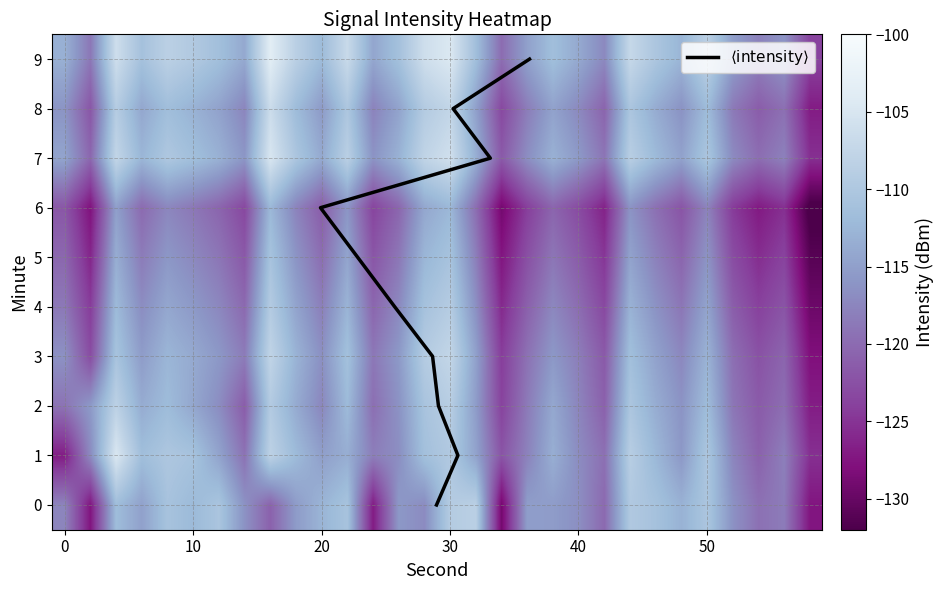

Reading left to right, list all the values displayed in this chart.

0: -117.6	-127.5	-111.8	-114.8	-110.8	-112.2	-110.5	-116.3	-120.8	-115.4	-112.8	-110.8	-126.9	-115.7	-117.0	-109.3	-108.6	-129.0	-115.1	-115.3	-116.6	-120.1	-109.8	-111.0	-113.1	-110.3	-116.3	-119.4	-118.4	-127.5
1: -126.9	-117.1	-104.8	-111.6	-110.2	-110.8	-114.5	-119.2	-108.3	-112.0	-115.0	-113.5	-118.2	-116.7	-111.3	-109.8	-114.6	-122.1	-117.8	-113.4	-116.9	-119.5	-108.9	-112.4	-115.7	-110.2	-117.5	-120.8	-118.1	-125.3
2: -119.2	-115.6	-108.3	-113.7	-111.9	-114.2	-116.8	-121.3	-109.5	-113.8	-117.4	-112.1	-119.6	-116.3	-110.7	-108.9	-115.3	-123.7	-118.5	-114.1	-117.6	-120.9	-110.3	-113.6	-116.2	-111.8	-118.9	-121.5	-119.7	-126.8
3: -116.4	-122.8	-110.7	-115.3	-112.6	-113.9	-115.7	-118.4	-107.8	-112.9	-116.5	-111.2	-118.8	-115.6	-109.3	-107.5	-114.8	-124.2	-119.3	-115.7	-118.2	-121.6	-111.4	-114.7	-117.3	-112.9	-119.6	-122.3	-120.5	-127.9
4: -118.7	-124.3	-112.1	-116.8	-114.2	-115.6	-117.3	-120.1	-109.4	-114.5	-118.1	-112.8	-120.4	-117.2	-111.0	-109.2	-116.5	-125.8	-120.9	-117.3	-119.8	-123.2	-113.0	-116.3	-118.9	-114.5	-121.2	-123.9	-122.1	-129.5
5: -120.3	-126.1	-113.5	-118.4	-115.8	-117.2	-118.9	-121.7	-110.8	-116.1	-119.7	-114.4	-122.0	-118.8	-112.6	-110.8	-118.1	-127.4	-122.5	-118.9	-121.4	-124.8	-114.6	-117.9	-120.5	-116.1	-122.8	-125.5	-123.7	-131.1
6: -121.9	-127.7	-115.0	-120.0	-117.4	-118.8	-120.5	-123.3	-112.4	-117.7	-121.3	-116.0	-123.6	-120.4	-114.2	-112.4	-119.7	-129.0	-124.1	-120.5	-123.0	-126.4	-116.2	-119.5	-122.1	-117.7	-124.4	-127.1	-125.3	-132.7
7: -116.1	-121.9	-109.2	-114.2	-111.6	-113.0	-114.7	-117.5	-106.6	-111.9	-115.5	-110.2	-117.8	-114.6	-109.4	-107.6	-114.9	-123.2	-118.3	-114.7	-117.2	-120.6	-110.4	-113.7	-116.3	-111.9	-118.6	-121.3	-119.5	-126.9
8: -114.5	-120.3	-107.6	-112.6	-110.0	-111.4	-113.1	-115.9	-105.0	-110.3	-113.9	-108.6	-116.2	-113.0	-107.8	-106.0	-113.3	-121.6	-116.7	-113.1	-115.6	-119.0	-108.8	-112.1	-114.7	-110.3	-117.0	-119.7	-117.9	-125.3
9: -113.2	-118.8	-106.3	-111.1	-108.5	-109.7	-111.4	-114.0	-103.7	-108.6	-112.0	-106.9	-114.3	-111.2	-106.2	-104.6	-111.5	-119.8	-114.9	-111.5	-114.0	-117.2	-107.2	-110.3	-112.7	-108.5	-115.0	-117.9	-116.1	-123.7